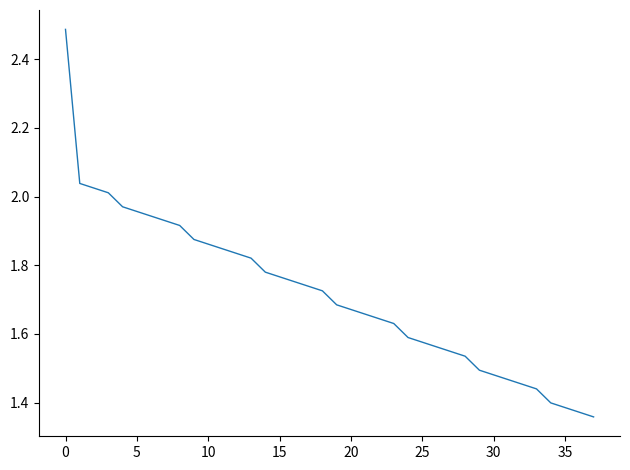

What is the difference between the maximum and minimum values?

1.1